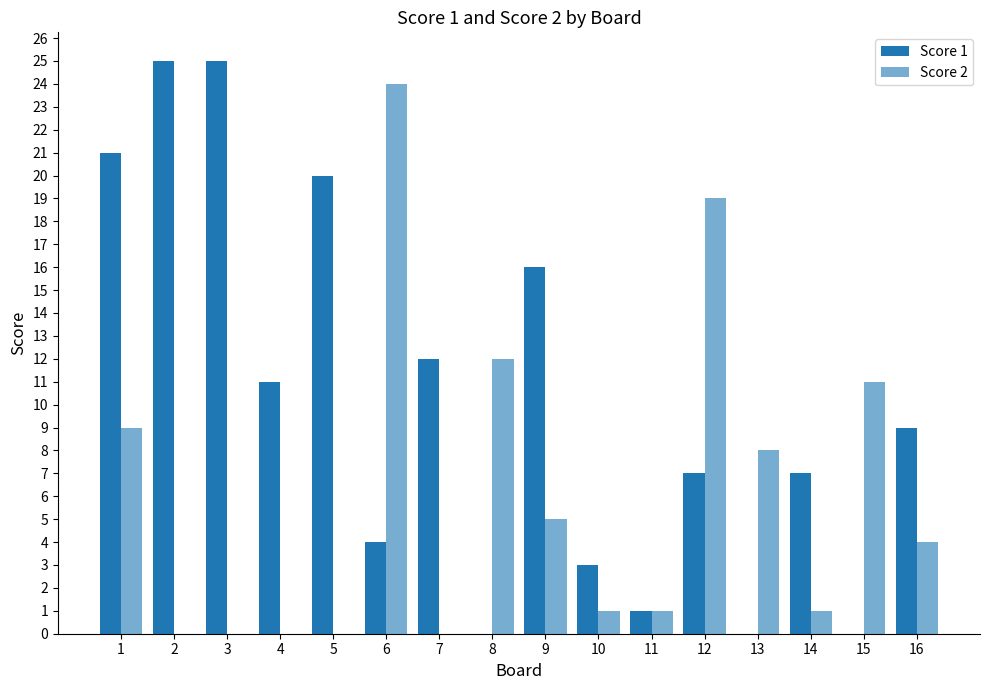

How many series are shown in this chart?

2